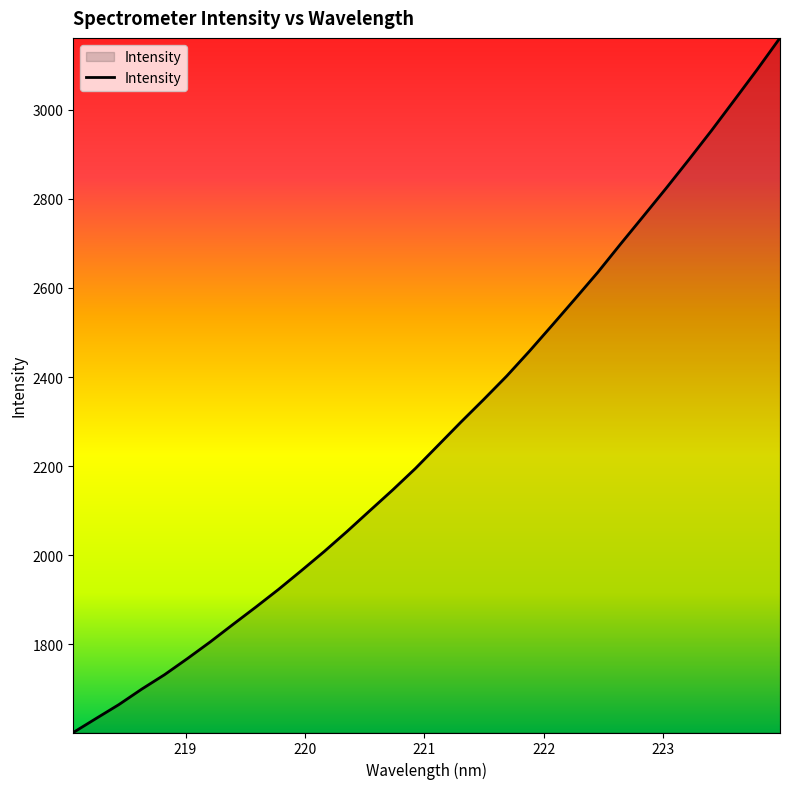

What is the smallest value displayed?

1601.8